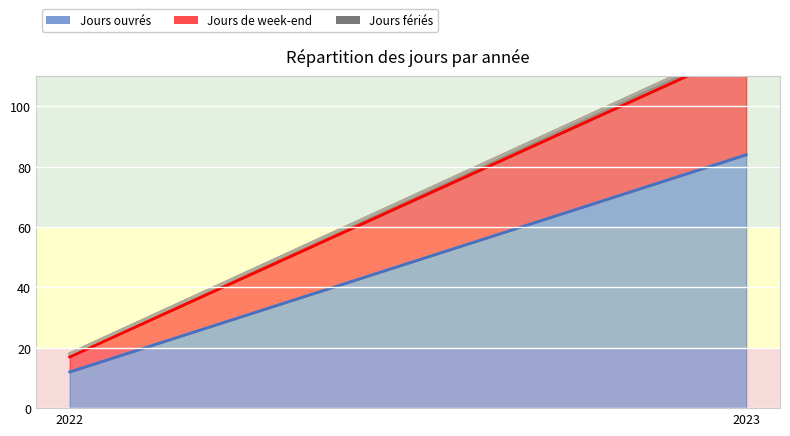

At which category does the chart reach its minimum across all series?

2022